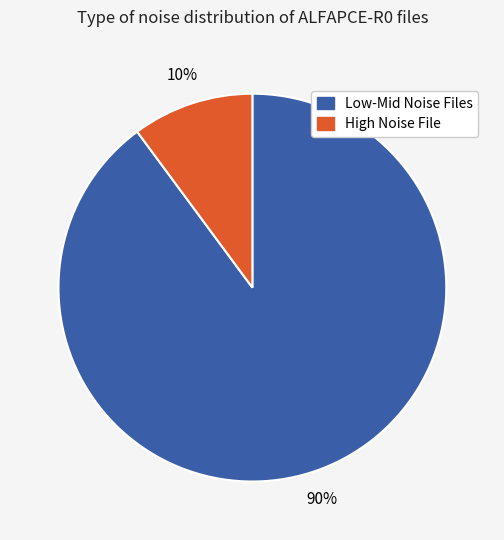

Count the number of slices in the pie.

2